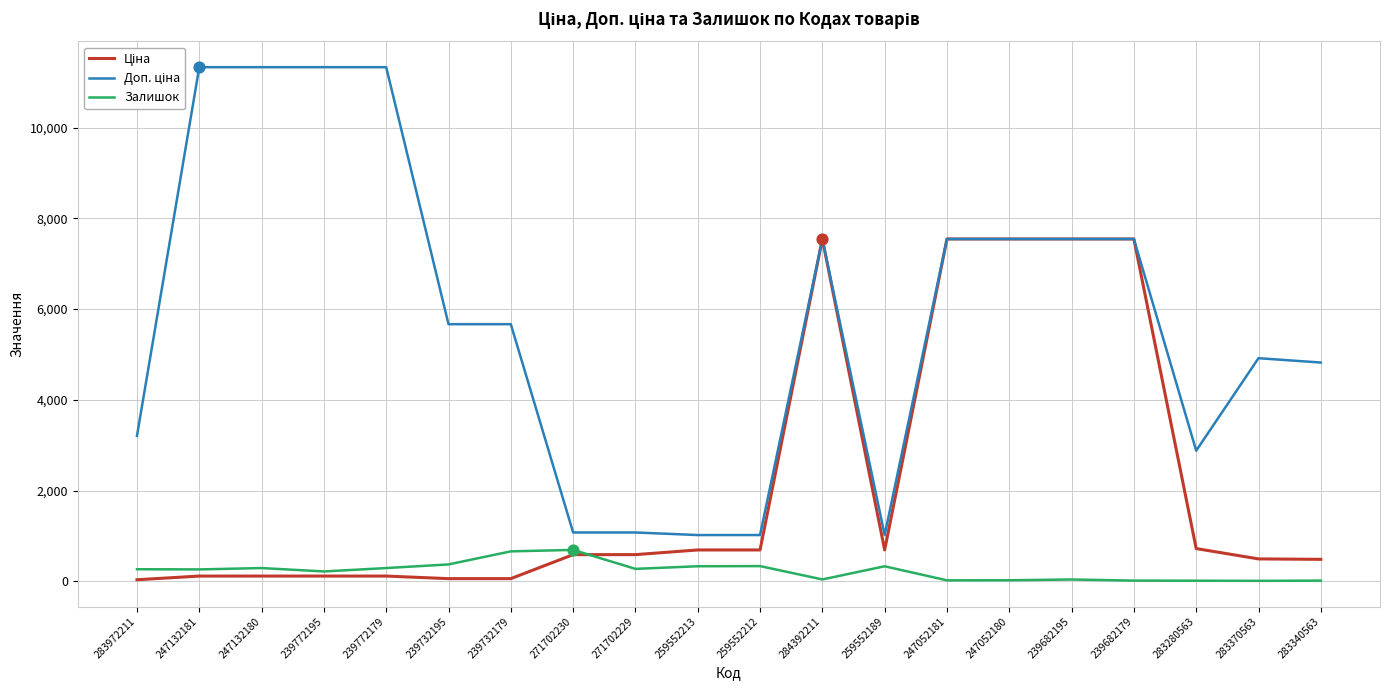

At how many categories does at least one series exceed 6523?

9